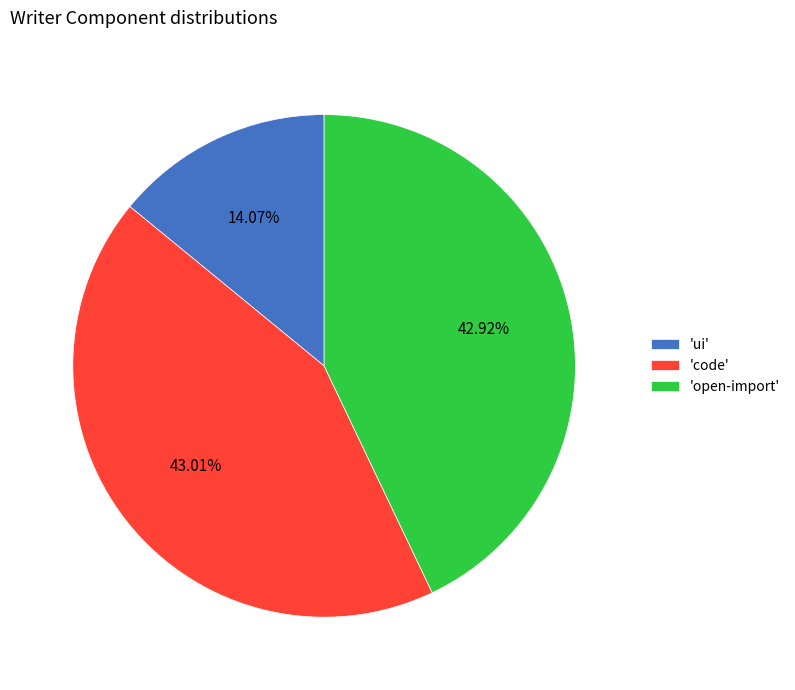

How many slices are in this pie chart?

3